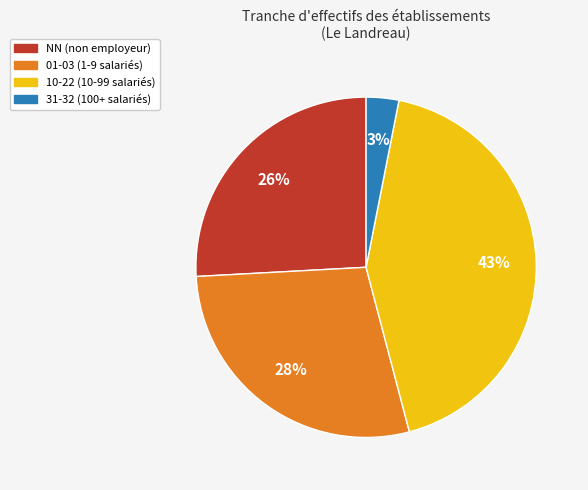

Do NN (non employeur) and 31-32 (100+ salariés) together represent more than half of the pie?

No